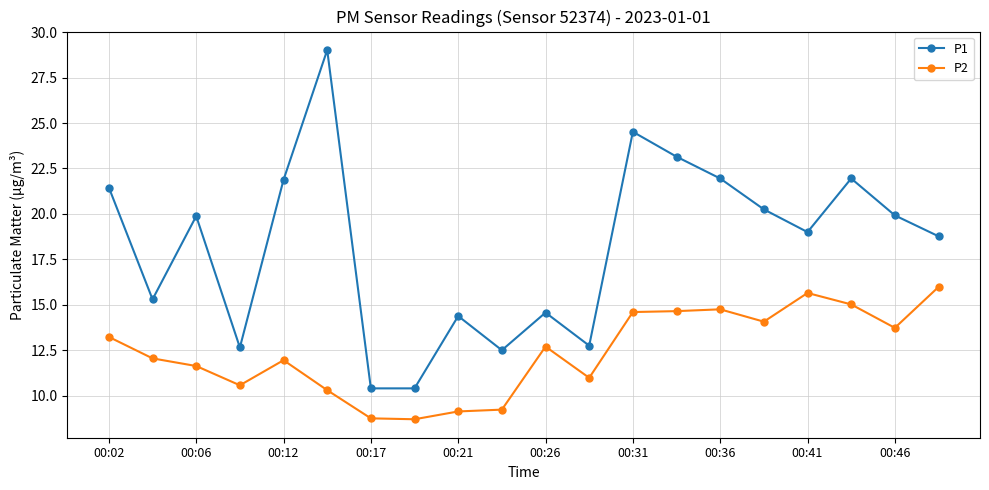

What is the minimum value shown in the chart?

8.7